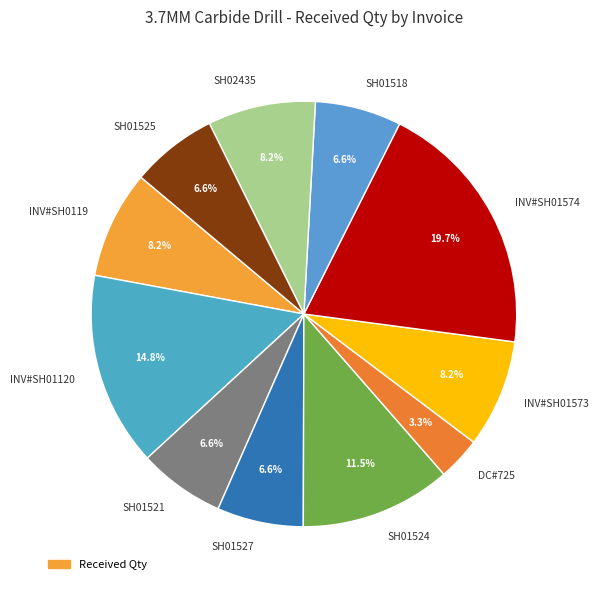

Which slice is the smallest?

DC#725